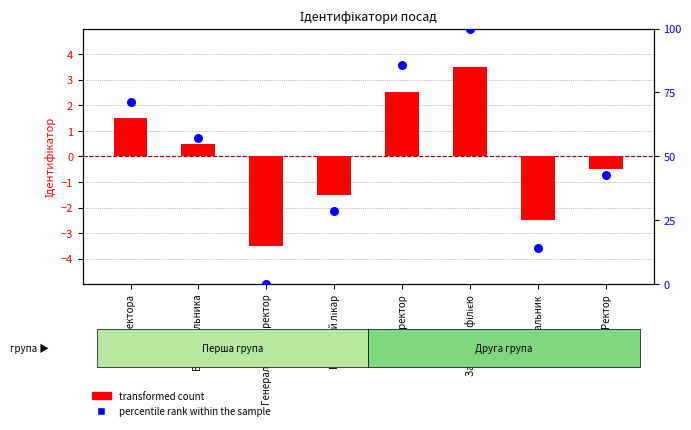

At which category is the sum across all series the highest?

Завідувач філією